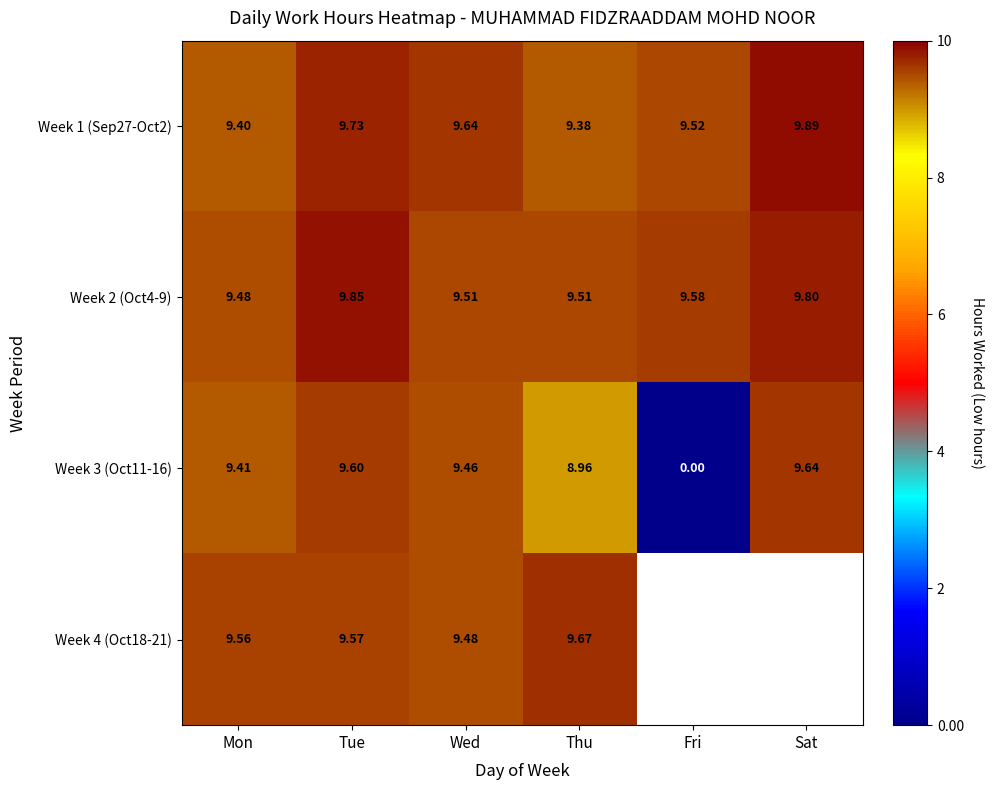

Which category has the lowest value in the Week 3 (Oct11-16) series?

Fri